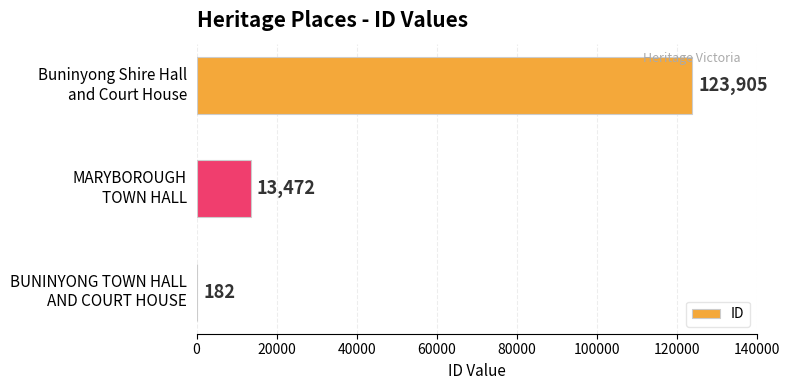

How many values are between 182 and 123905?

3